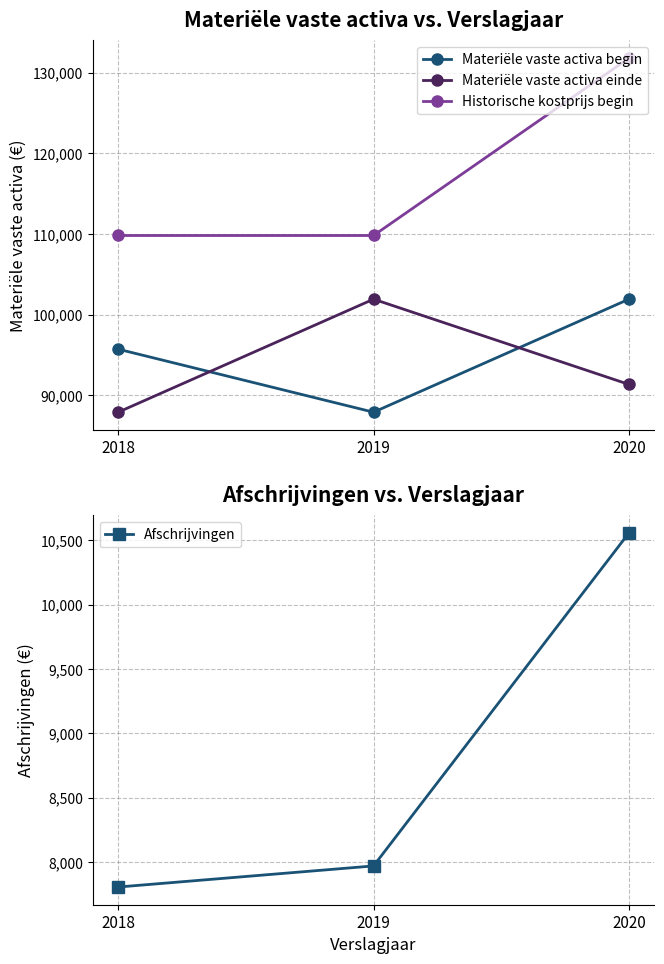

At which category is the sum across all series the highest?

2020